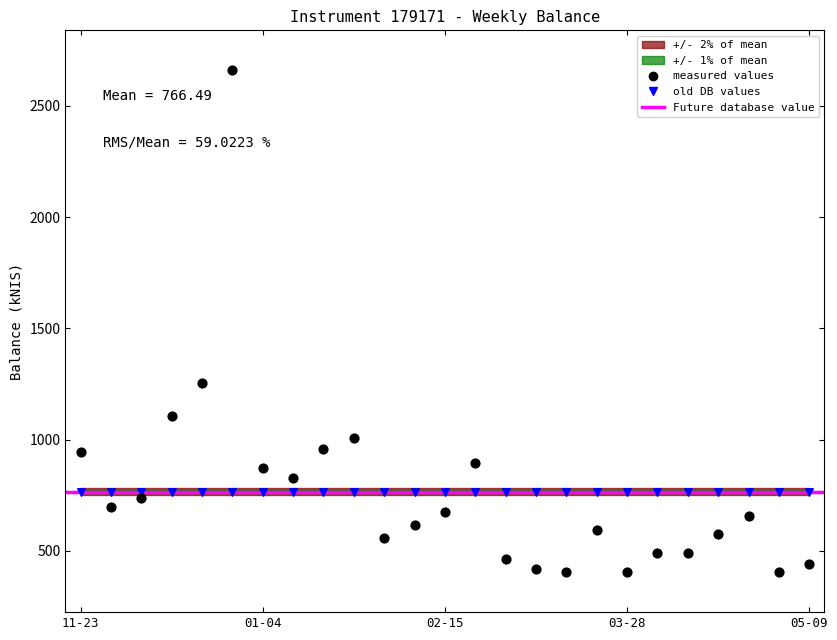

Which series contains the highest Y value?

measured values